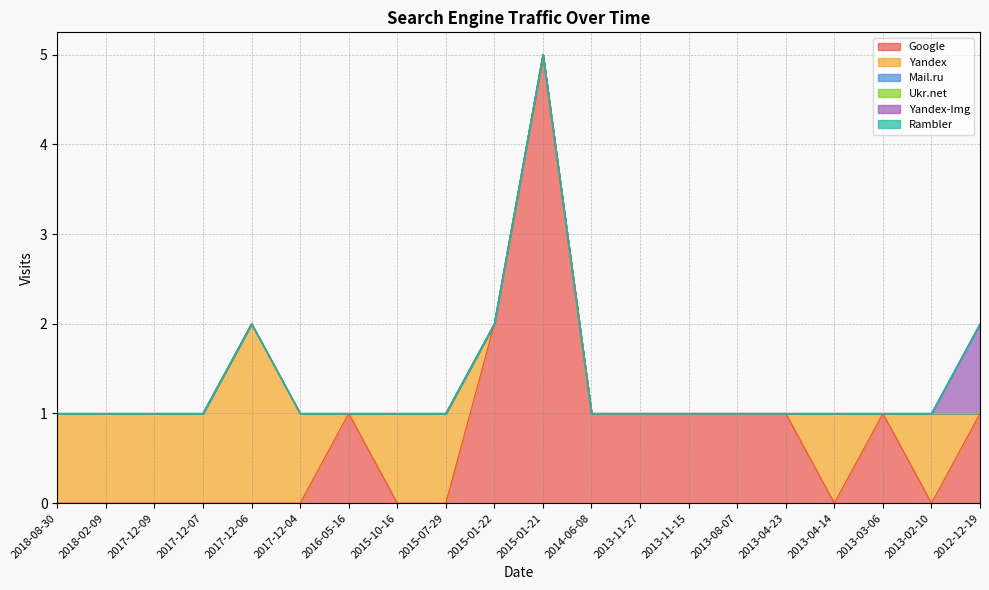

What is the greatest value displayed?

5